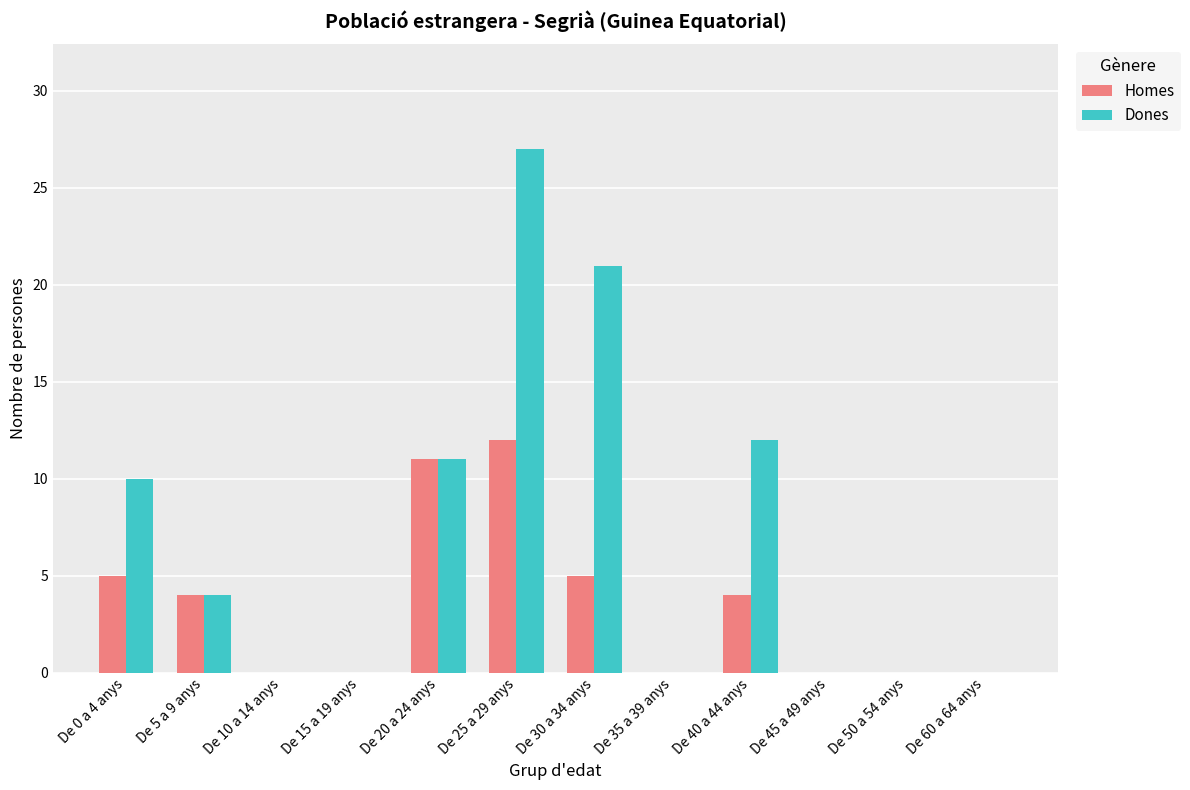

Which label corresponds to the largest value in the chart?

De 25 a 29 anys